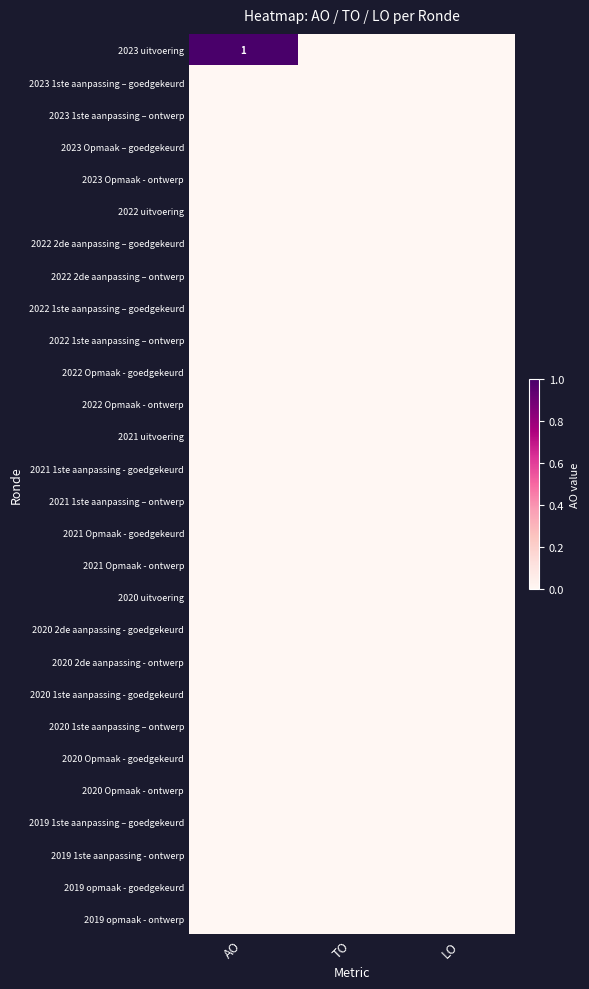

What is the maximum value shown in the chart?

1